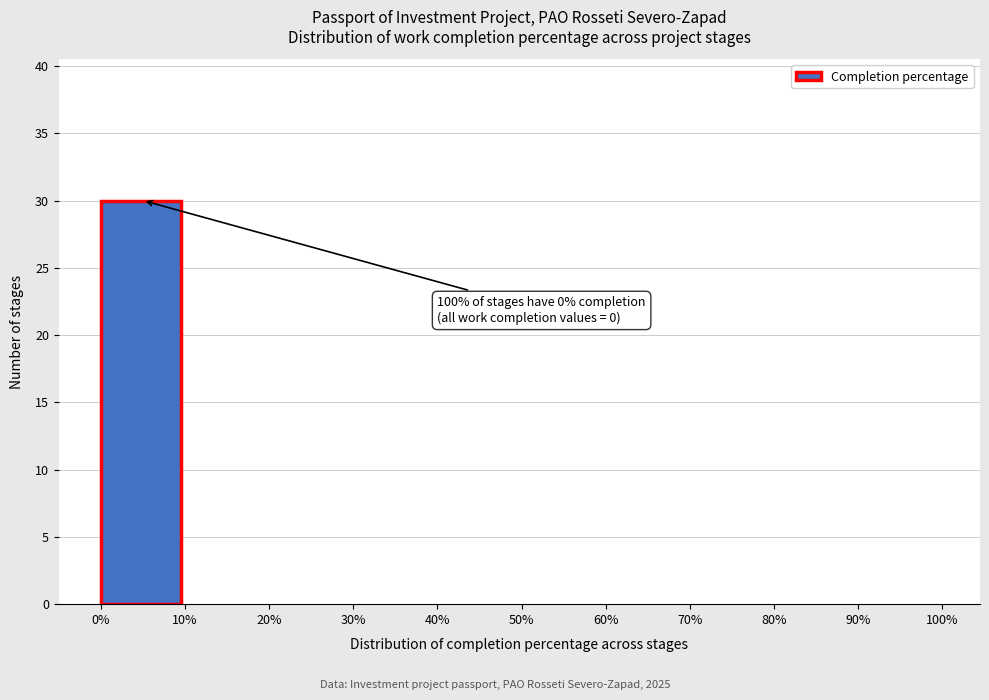

Over which range of the x-axis is the bar tallest?

0% to 10%